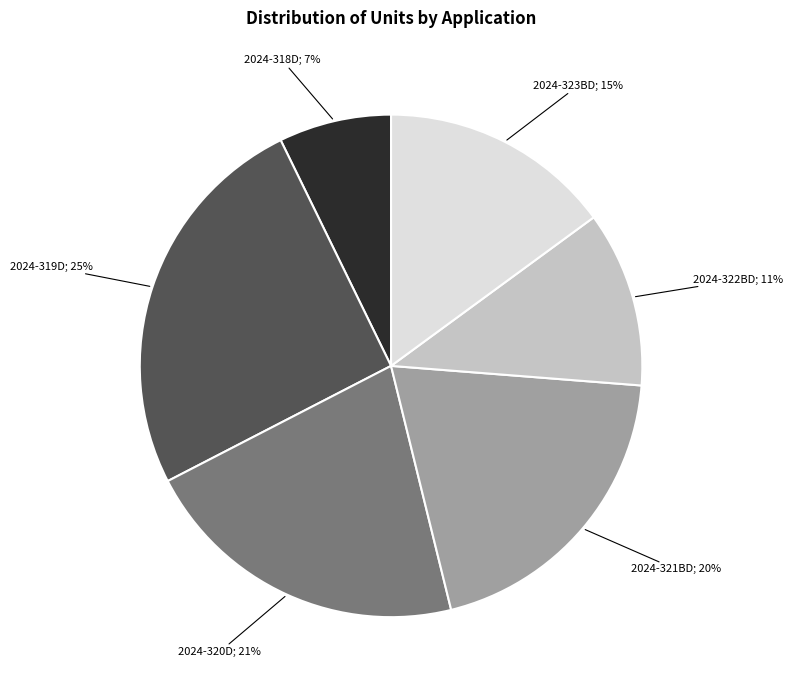

To the nearest percent, what is the average slice percentage?

17%